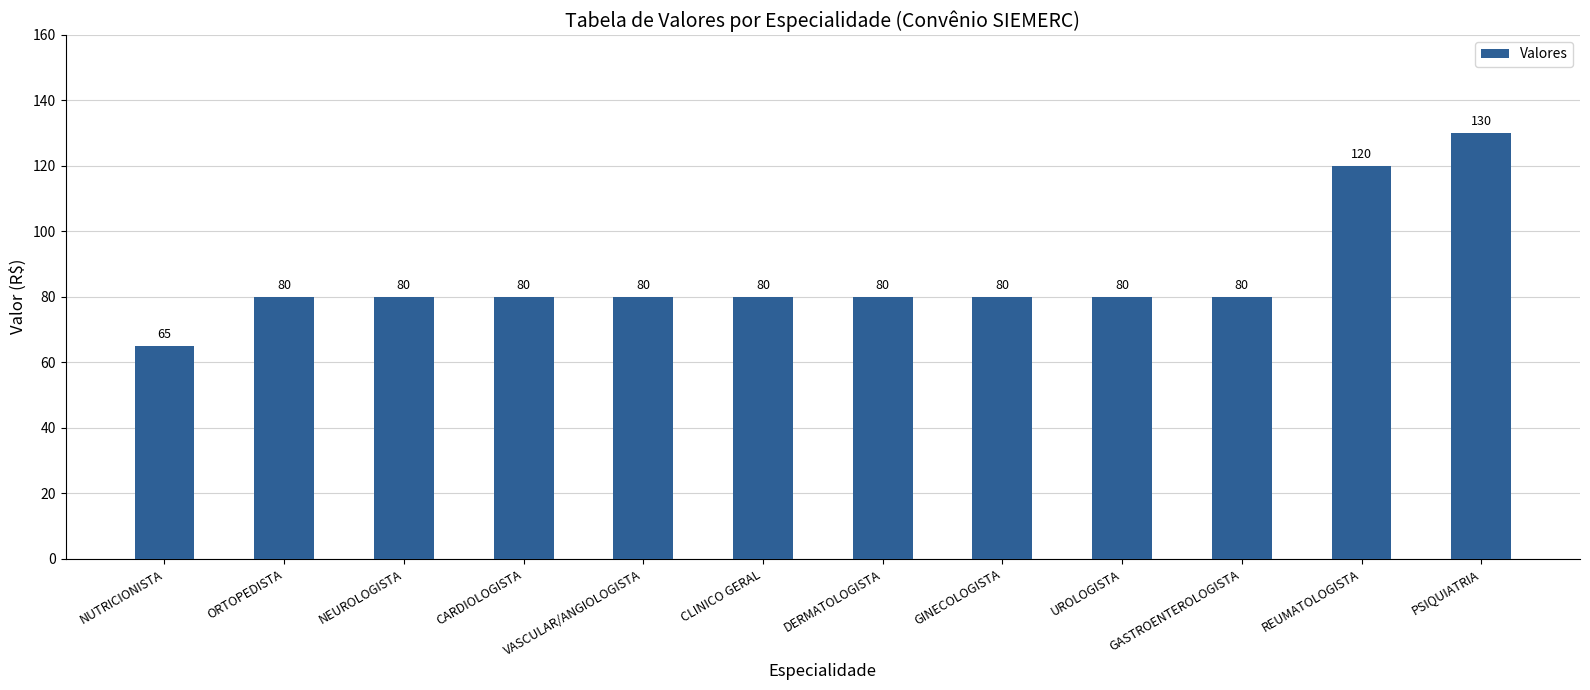

What is the ratio of the value at PSIQUIATRIA to the value at ORTOPEDISTA?

1.6